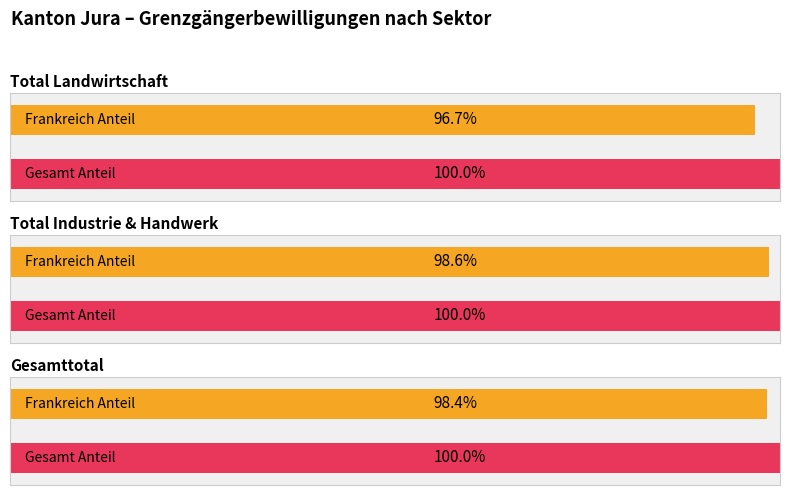

Are the bars grouped side by side (vs. stacked)?

Yes